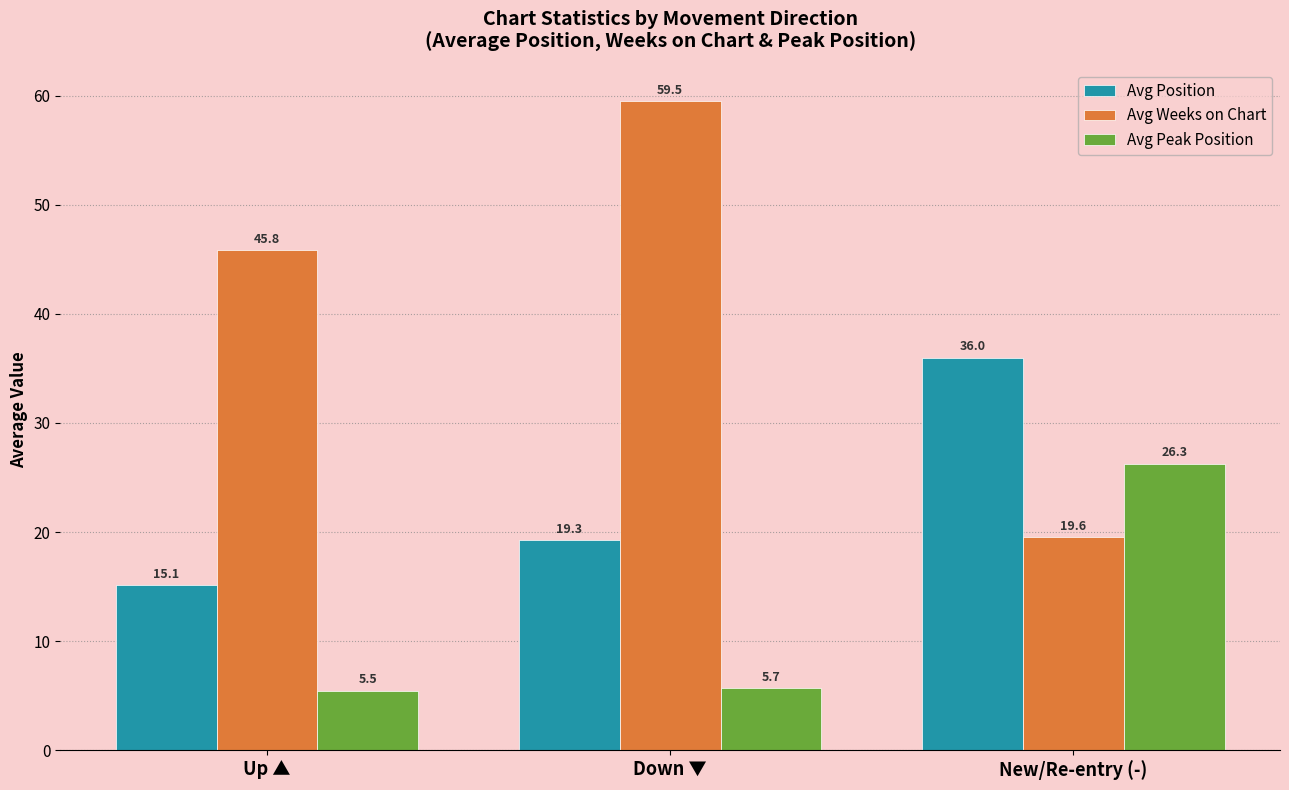

Reading right to left, what are all the values shown in this chart?

Avg Position: New/Re-entry (-)=36.0	Down ▼=19.3	Up ▲=15.1
Avg Weeks on Chart: New/Re-entry (-)=19.6	Down ▼=59.5	Up ▲=45.8
Avg Peak Position: New/Re-entry (-)=26.3	Down ▼=5.7	Up ▲=5.5